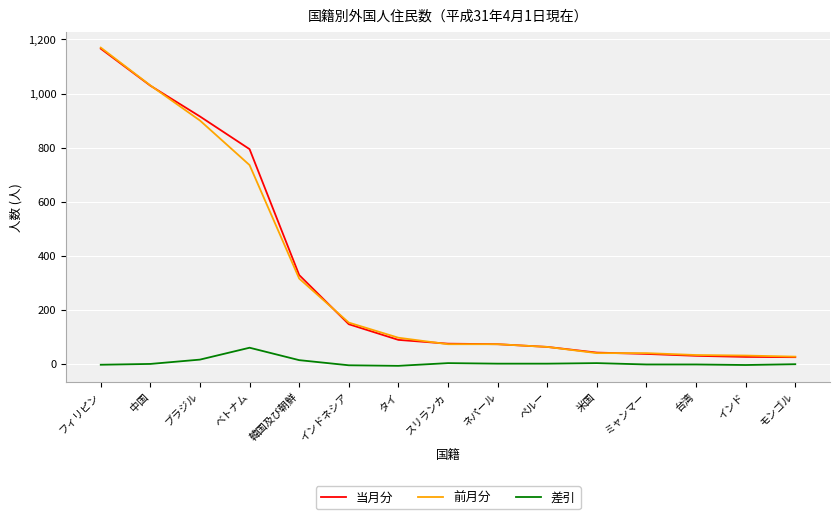

True or false: 前月分 has a value of 735 at ベトナム.

True